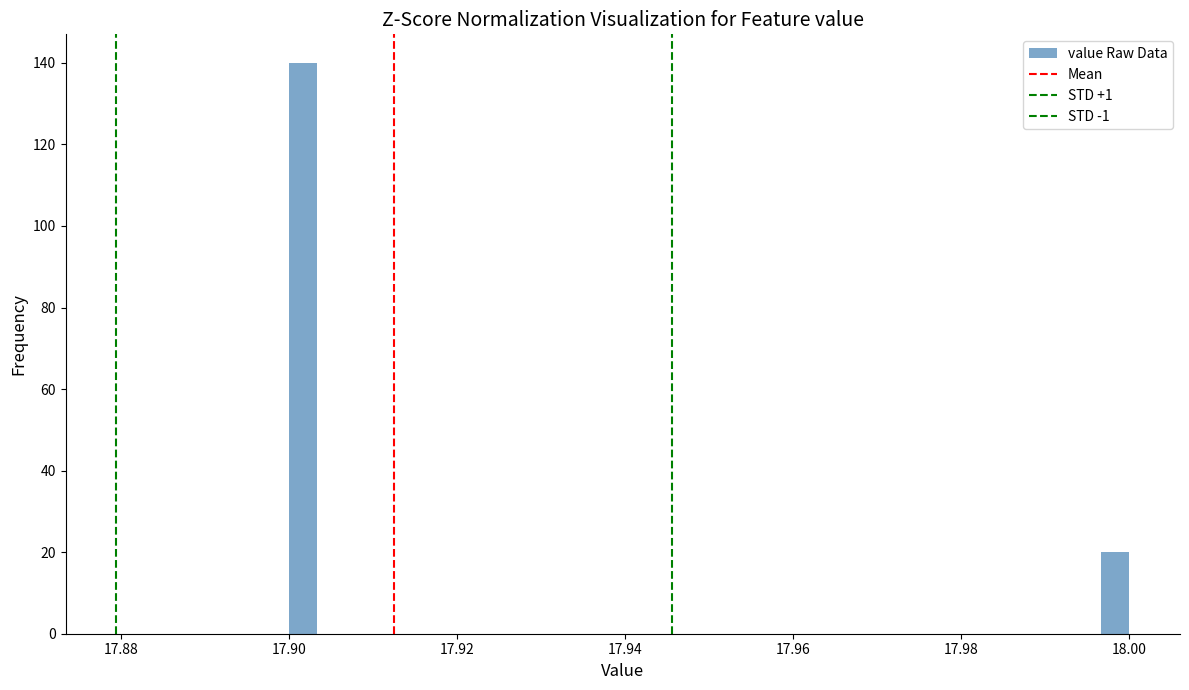

Around what value on the x-axis is the tallest bar? Give the approximate position of its centre, as read against the axis.

17.902